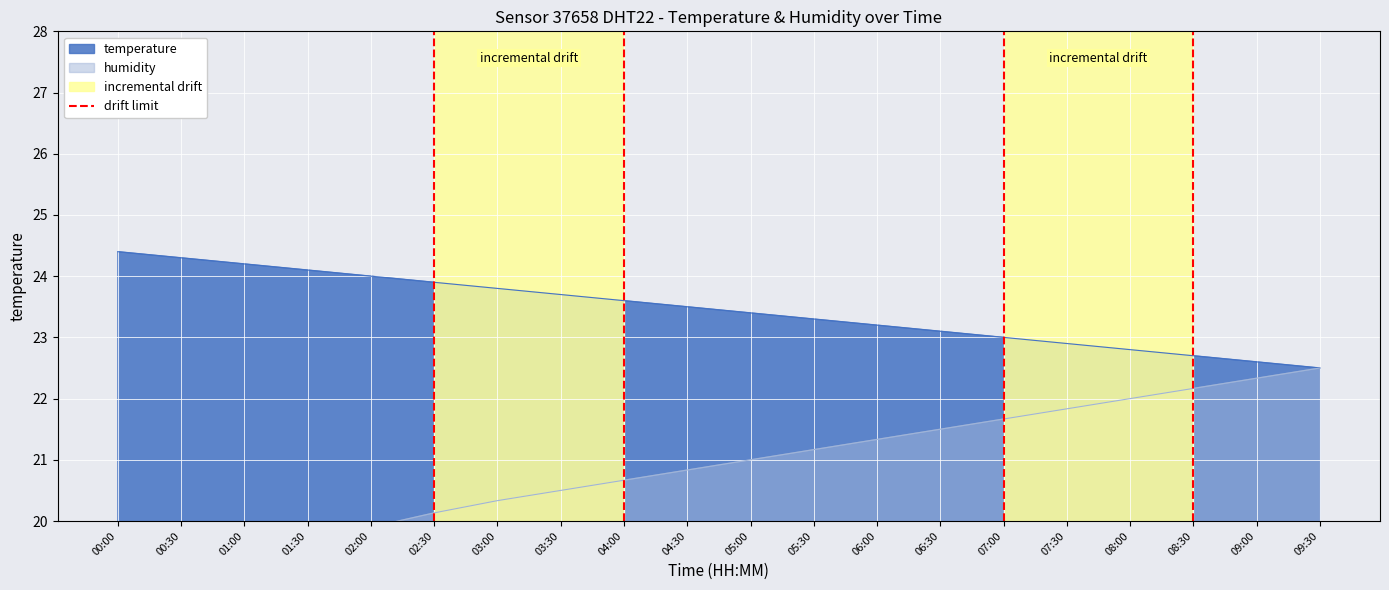

The value of temperature at 05:30 is 23.3. True or false?

True